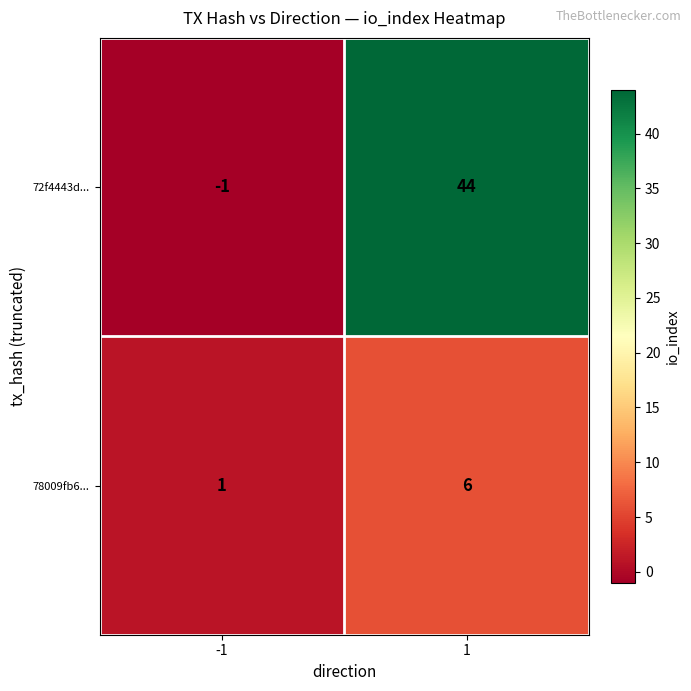

At which category does the chart reach its minimum across all series?

-1